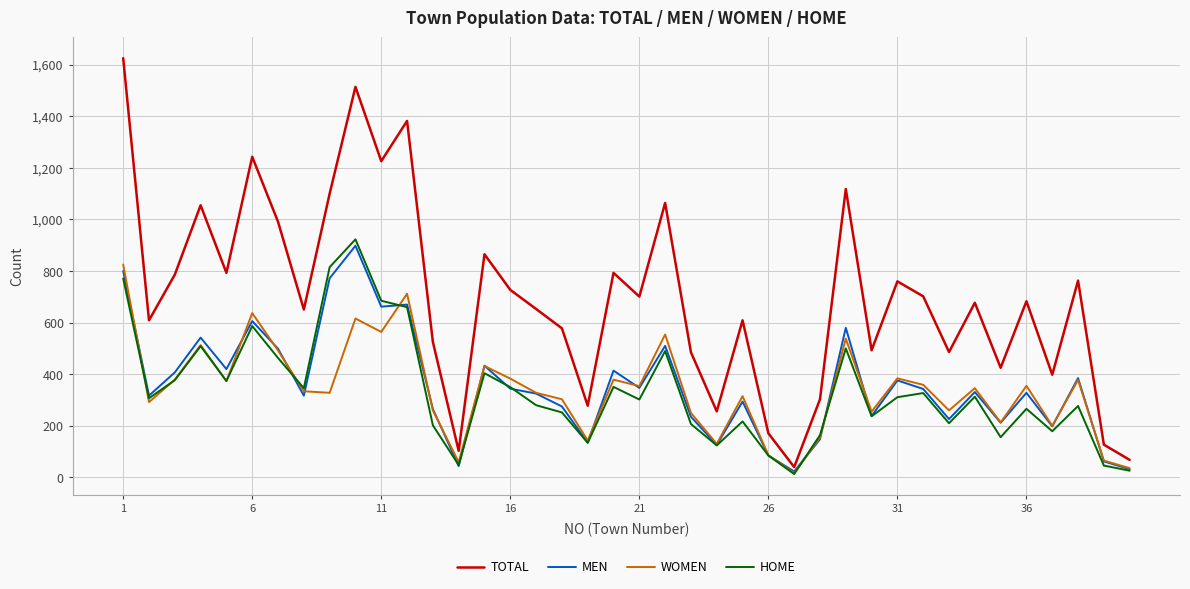

What is the difference between the maximum and minimum values in the MEN series?

875